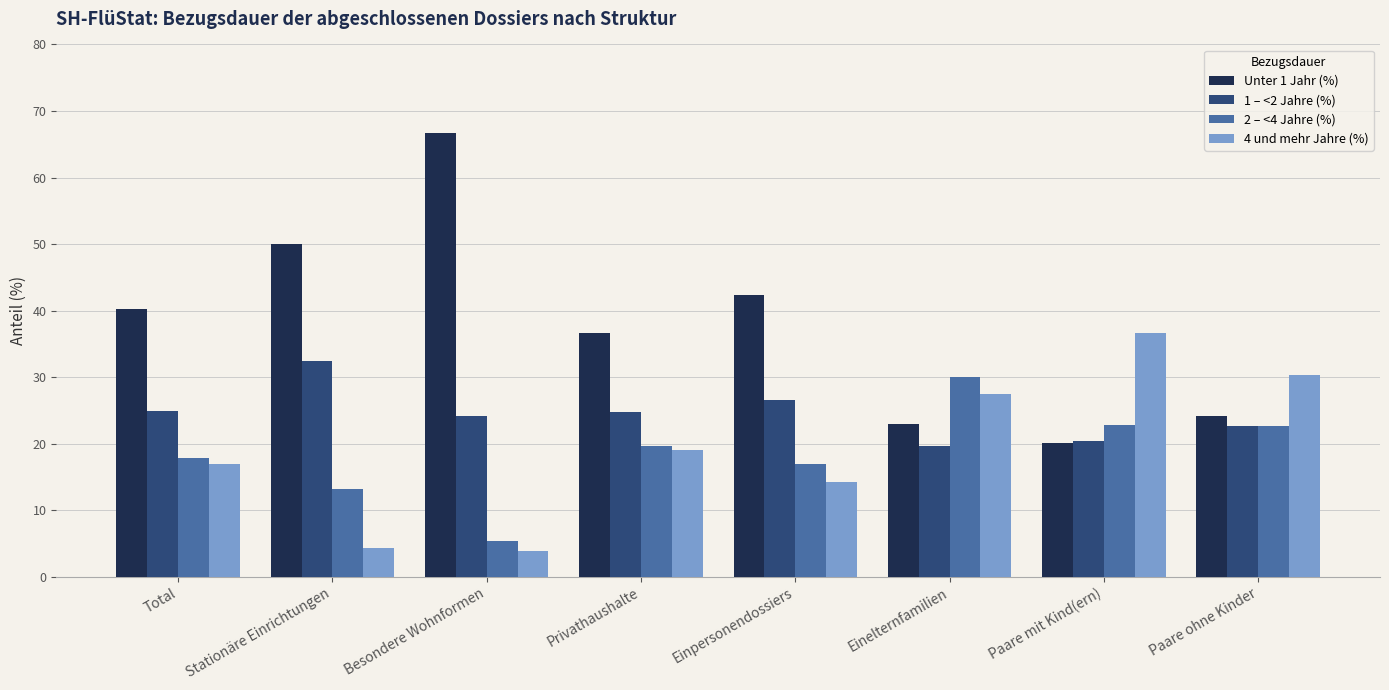

What is the label of the 6th bar from the left?

Einelternfamilien